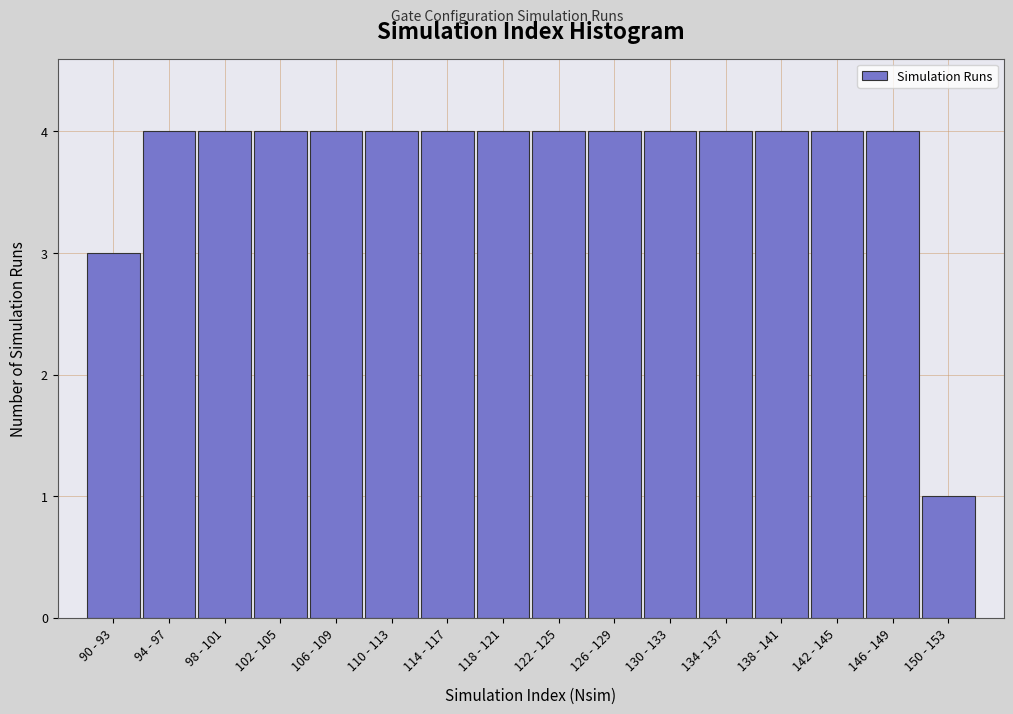

Reading left to right, what are all the values shown in this chart?

3	4	4	4	4	4	4	4	4	4	4	4	4	4	4	1